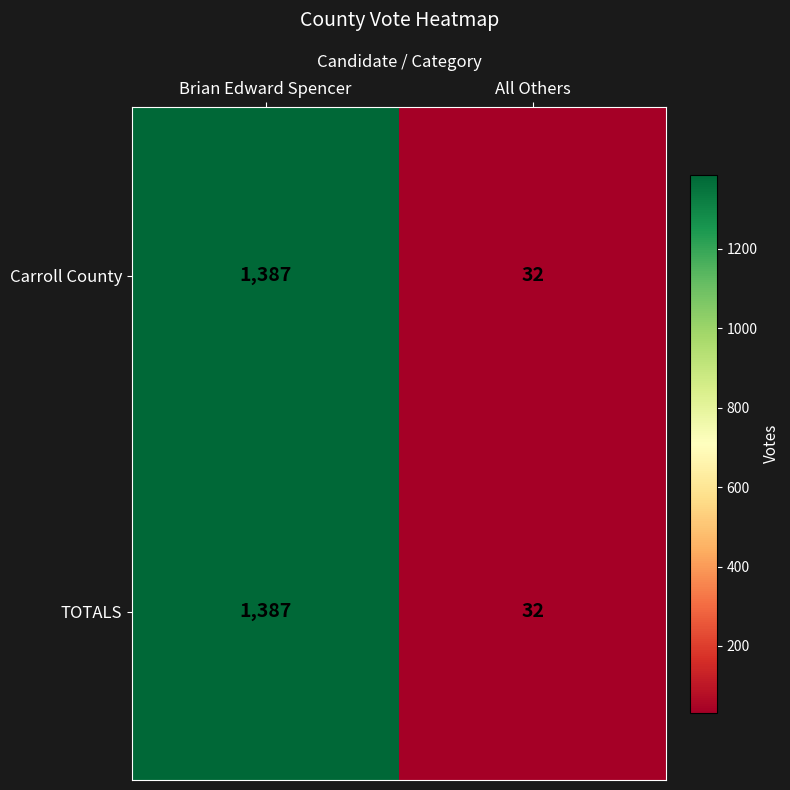

At which category does the chart reach its peak across all series?

Brian Edward Spencer